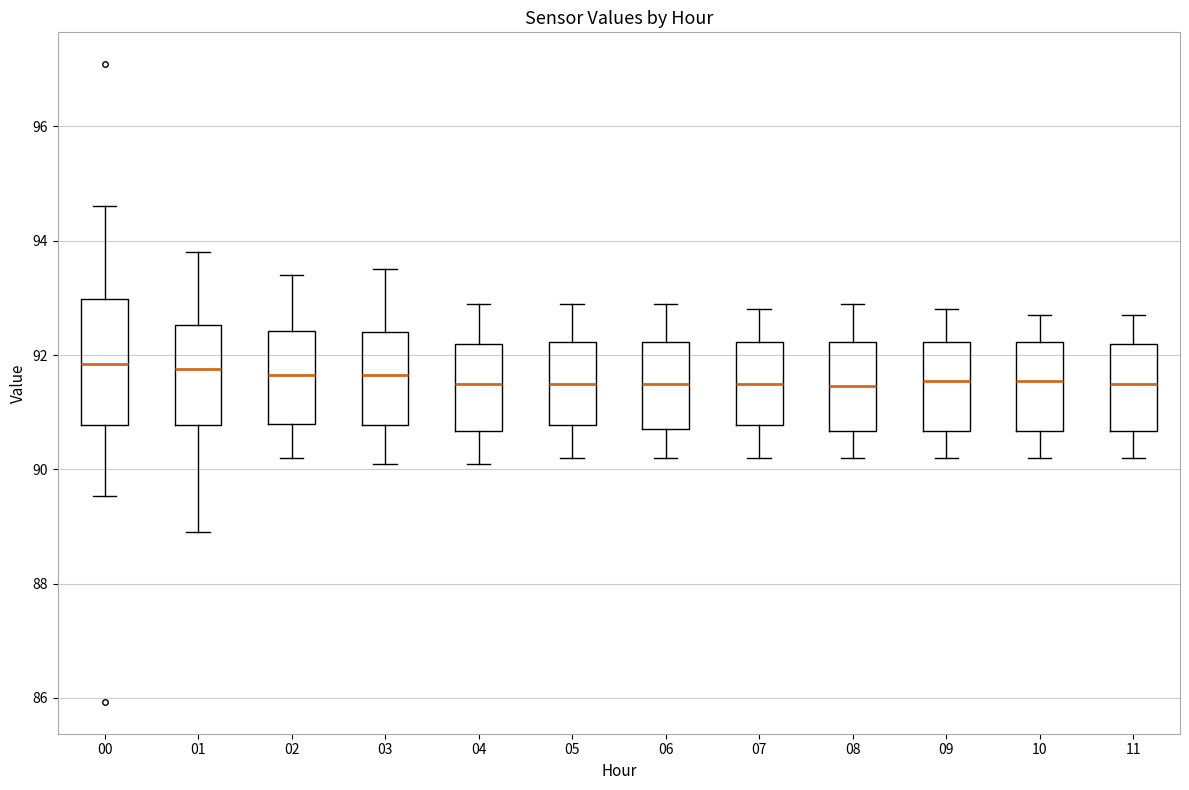

Where does the lower whisker of the box at x = 05 end on the y-axis? The values are not printed on the chart, so give them approximately, as read against the axis.

90.2